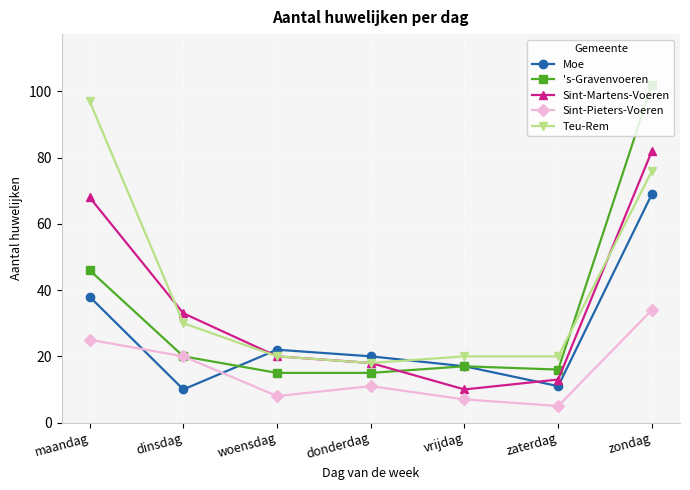

Reading right to left, what are all the values shown in this chart?

Moe: 69	11	17	20	22	10	38
's-Gravenvoeren: 102	16	17	15	15	20	46
Sint-Martens-Voeren: 82	13	10	18	20	33	68
Sint-Pieters-Voeren: 34	5	7	11	8	20	25
Teu-Rem: 76	20	20	18	20	30	97